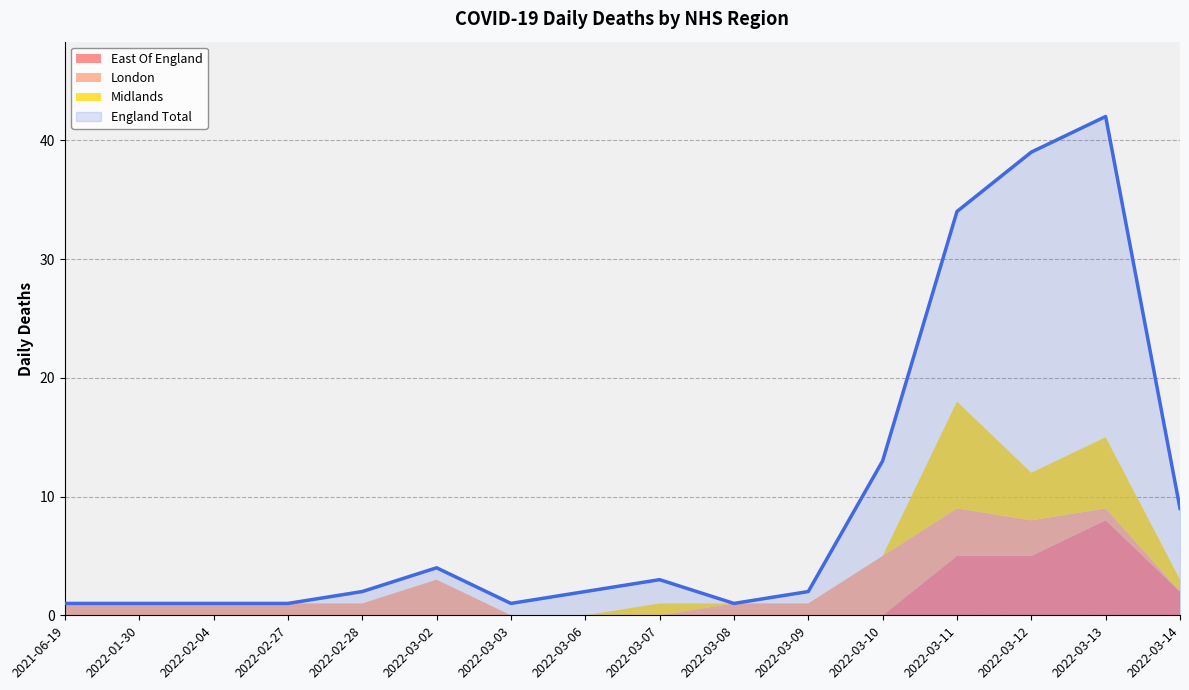

What is the total value across all series at 2022-03-03?

1